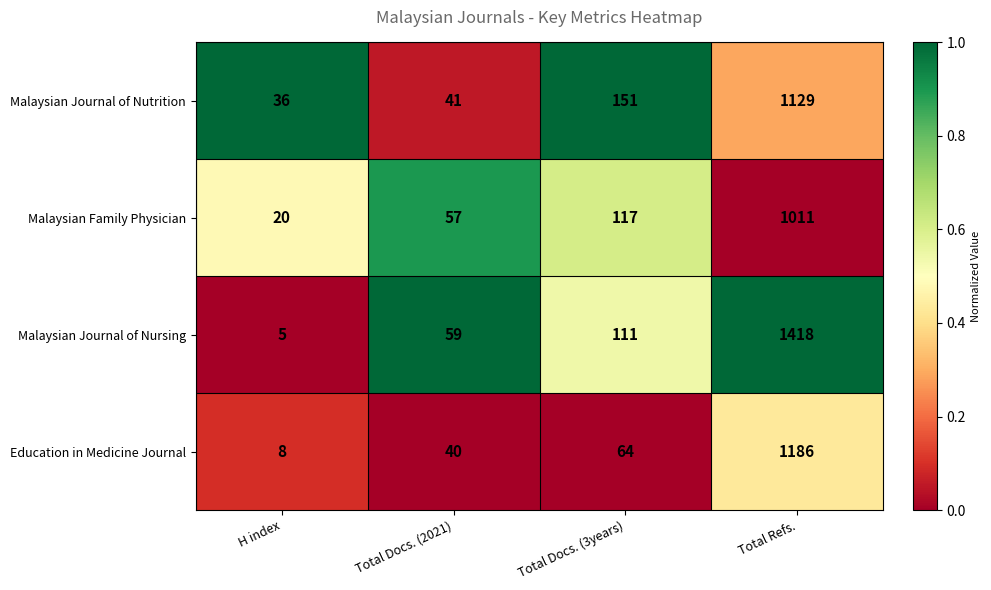

What is the total value across all series at Total Docs. (2021)?

197